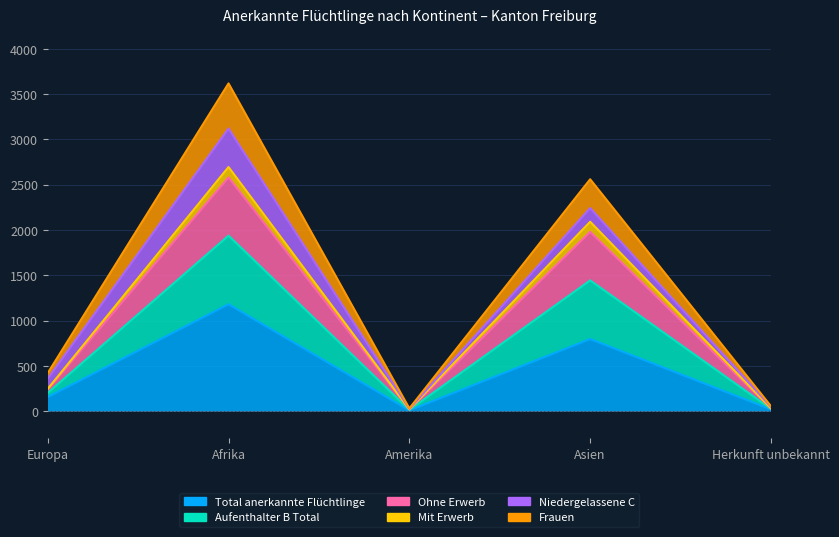

At how many categories does at least one series exceed 3122?

1